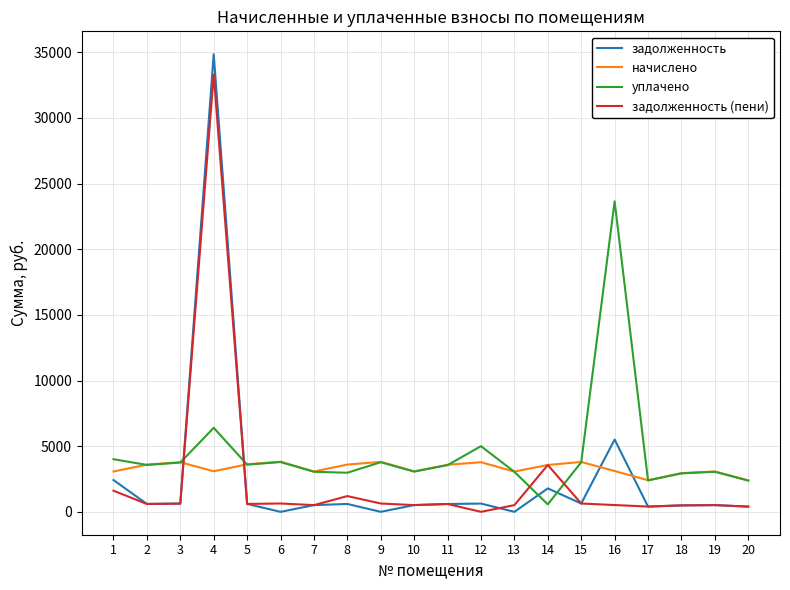

At how many categories does at least one series exceed 26530?

1